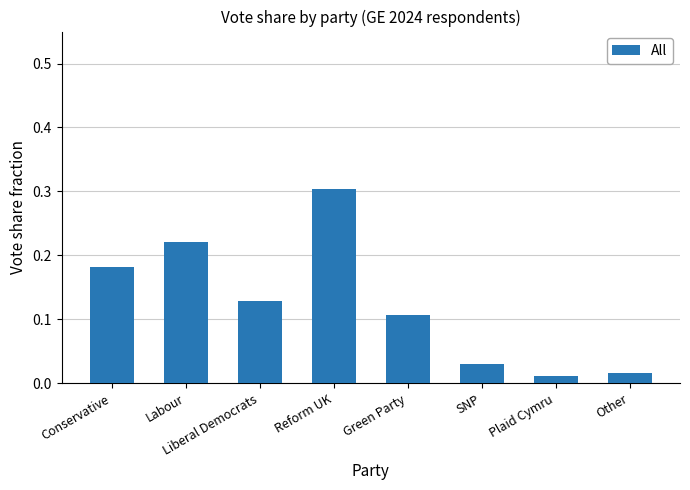

What is the sum of all values?

1.0